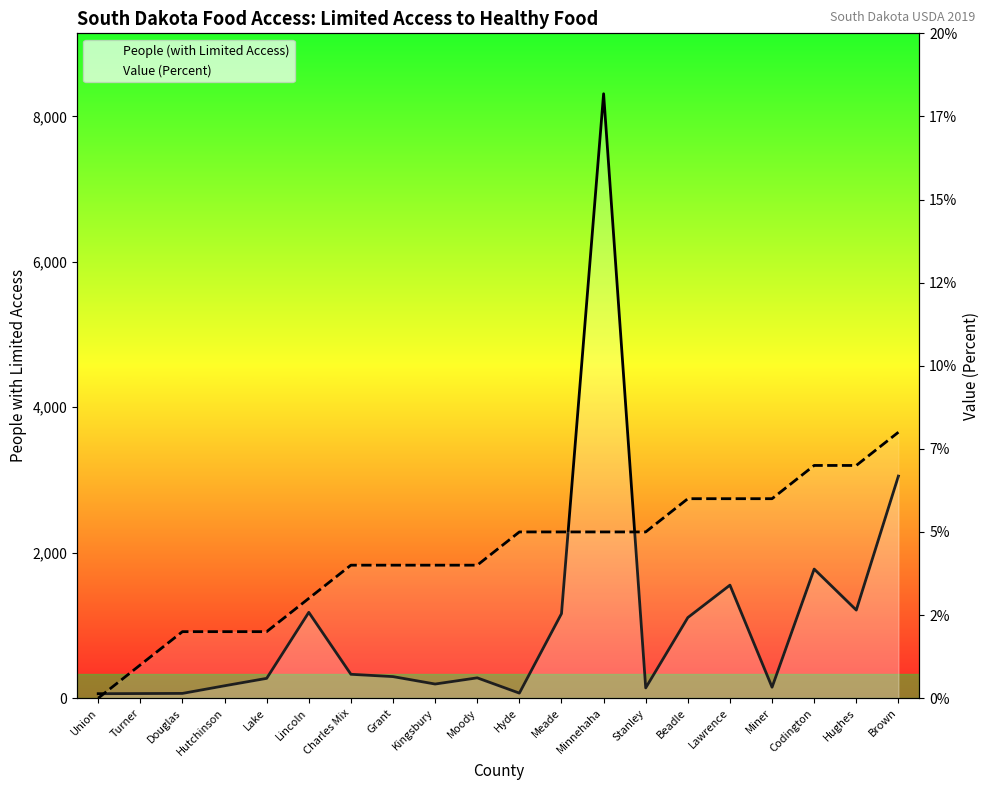

Which has a higher value, Beadle or Hughes?

Hughes